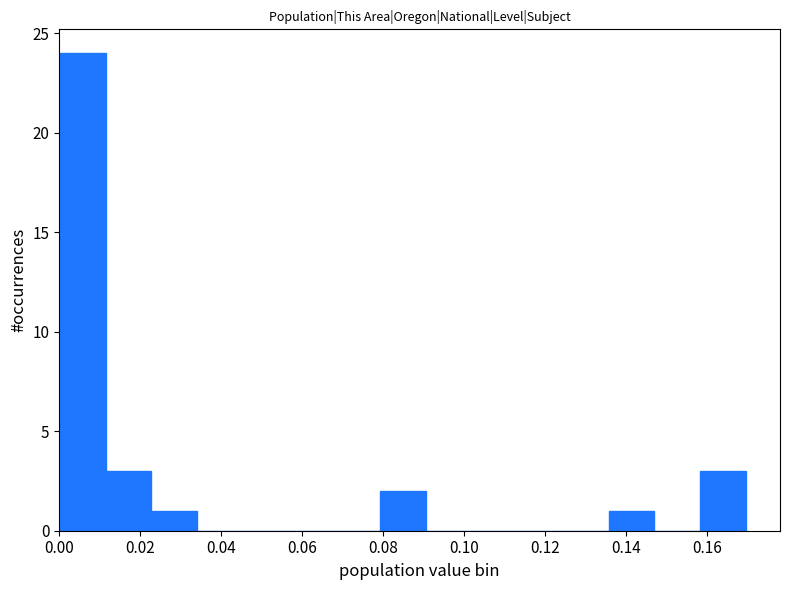

How tall is the bar that spans 0.136 to 0.148 on the x-axis? Neither the bar edges nor the heights are printed on the chart, so give them approximately, as read against the axes.

1